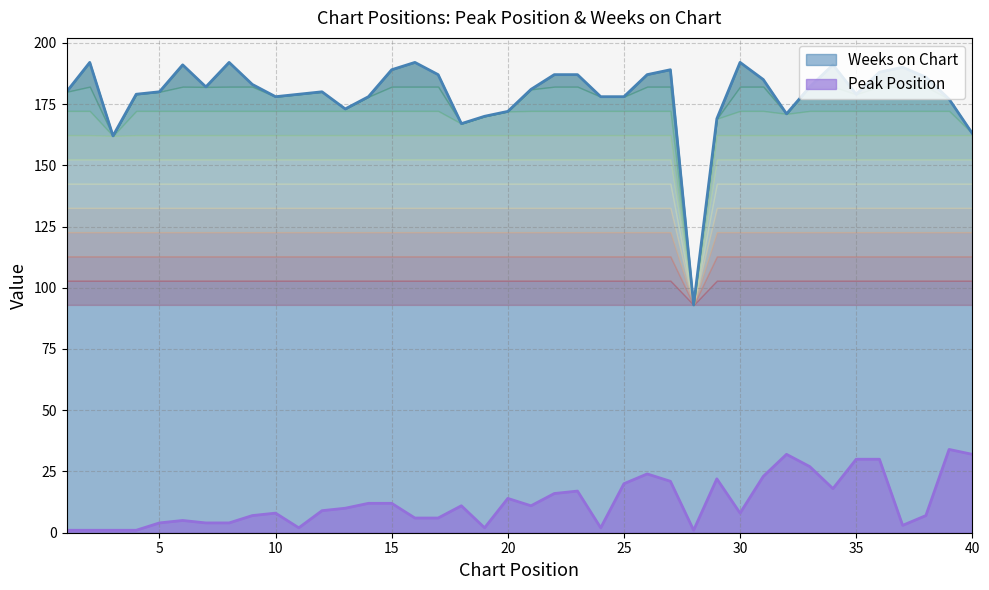

Reading left to right, list all the values displayed in this chart.

Peak Position: 1=1	2=1	3=1	4=1	5=4	6=5	7=4	8=4	9=7	10=8	11=2	12=9	13=10	14=12	15=12	16=6	17=6	18=11	19=2	20=14	21=11	22=16	23=17	24=2	25=20	26=24	27=21	28=1	29=22	30=8	31=23	32=32	33=27	34=18	35=30	36=30	37=3	38=7	39=34	40=32
Weeks on Chart: 1=180	2=192	3=162	4=179	5=180	6=191	7=182	8=192	9=183	10=178	11=179	12=180	13=173	14=178	15=189	16=192	17=187	18=167	19=170	20=172	21=181	22=187	23=187	24=178	25=178	26=187	27=189	28=93	29=169	30=192	31=185	32=171	33=182	34=191	35=179	36=188	37=190	38=186	39=177	40=163